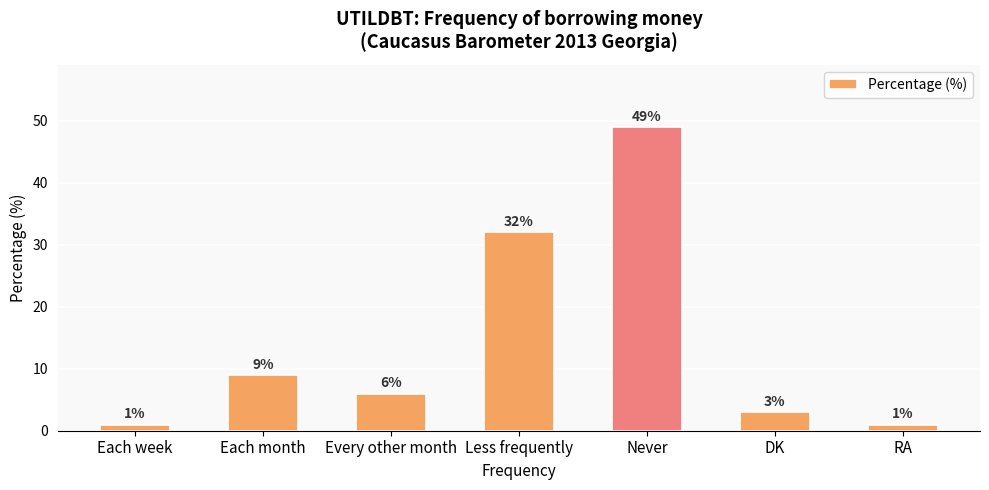

What is the approximate value at Never, to the nearest 5?

50